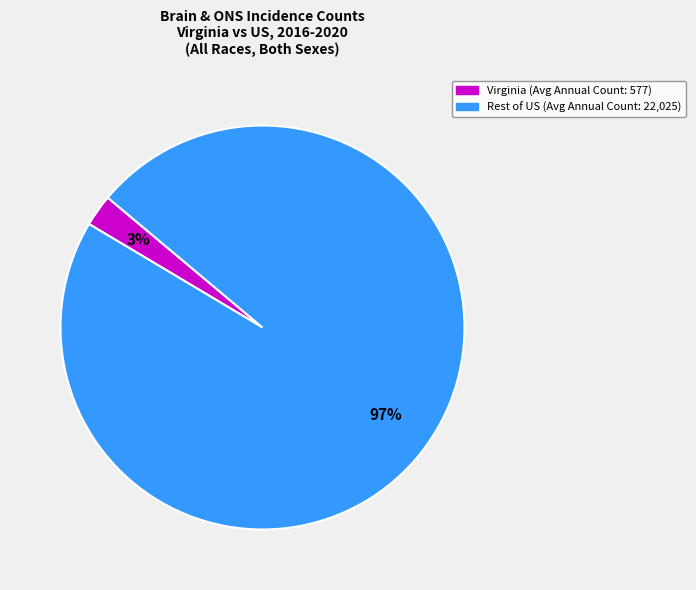

Does any single category account for the majority?

Yes